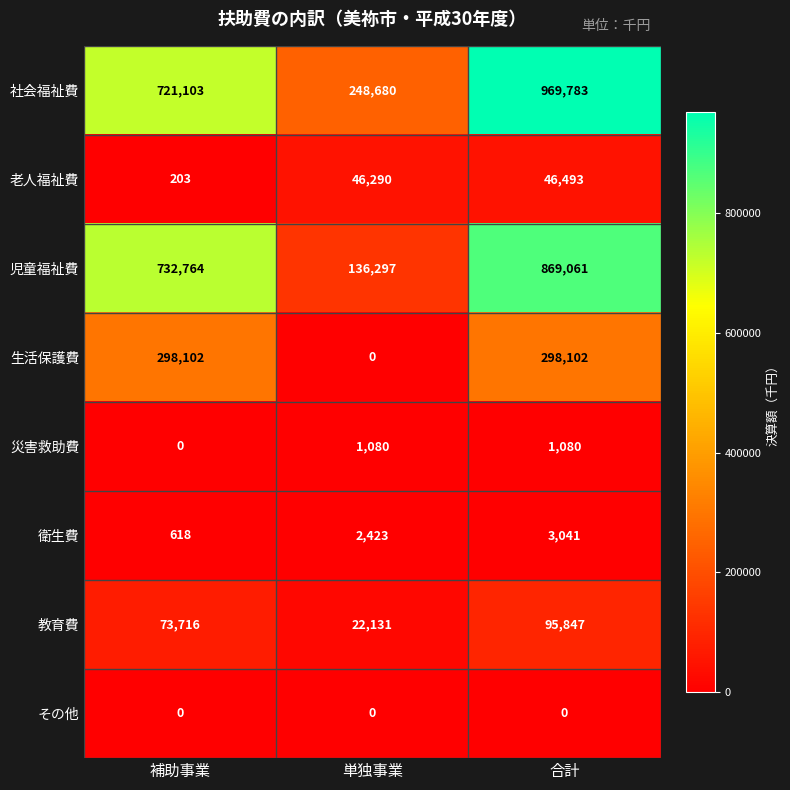

What is the maximum value shown in the chart?

969783